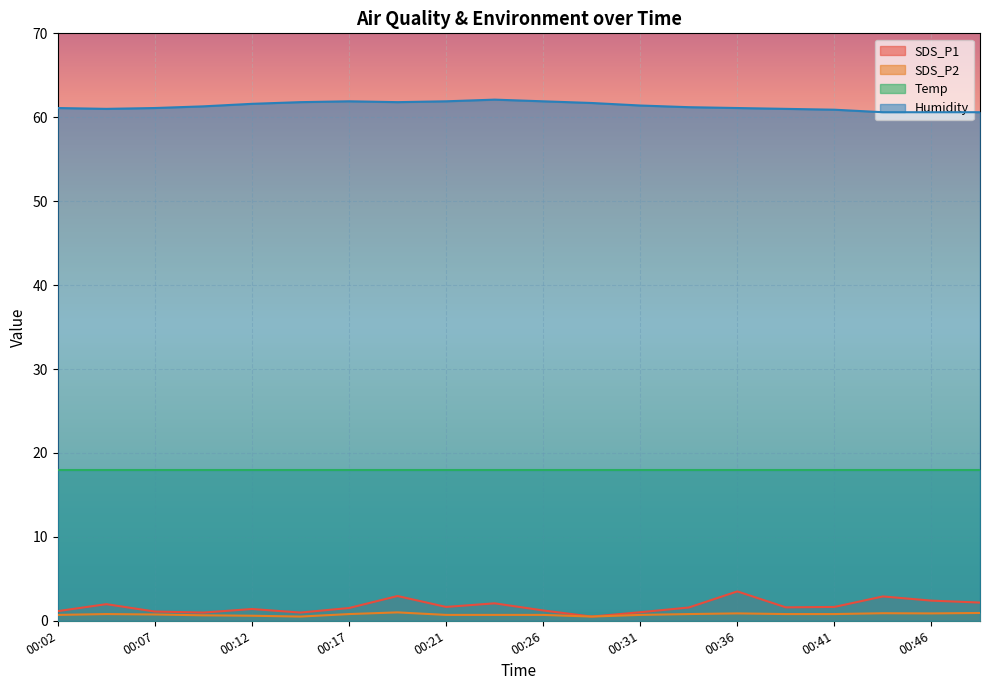

At which label is SDS_P2 closest to 0?

00:14